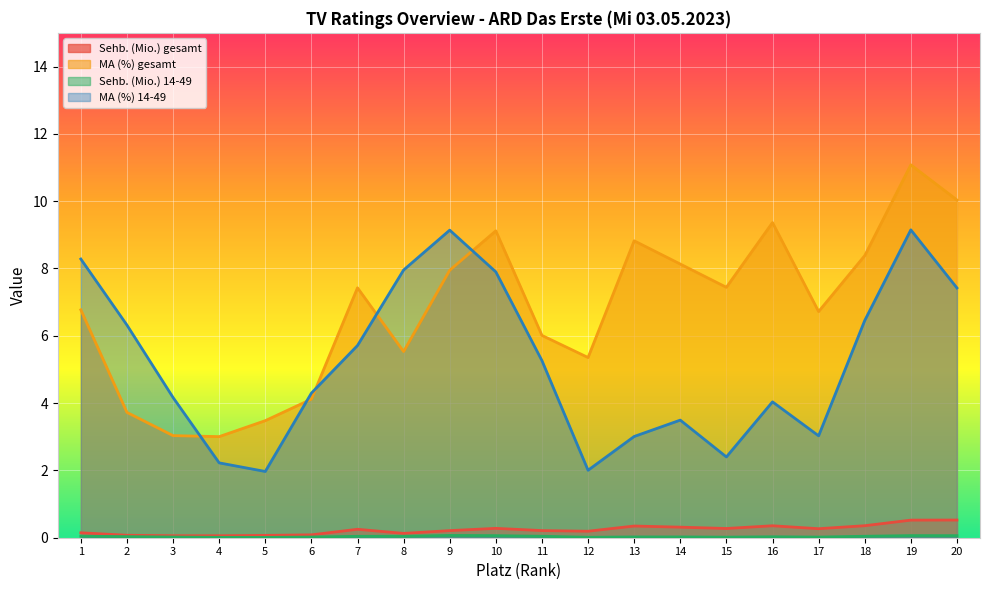

True or false: Sehb. (Mio.) 14-49 and MA (%) 14-49 intersect in this chart.

False